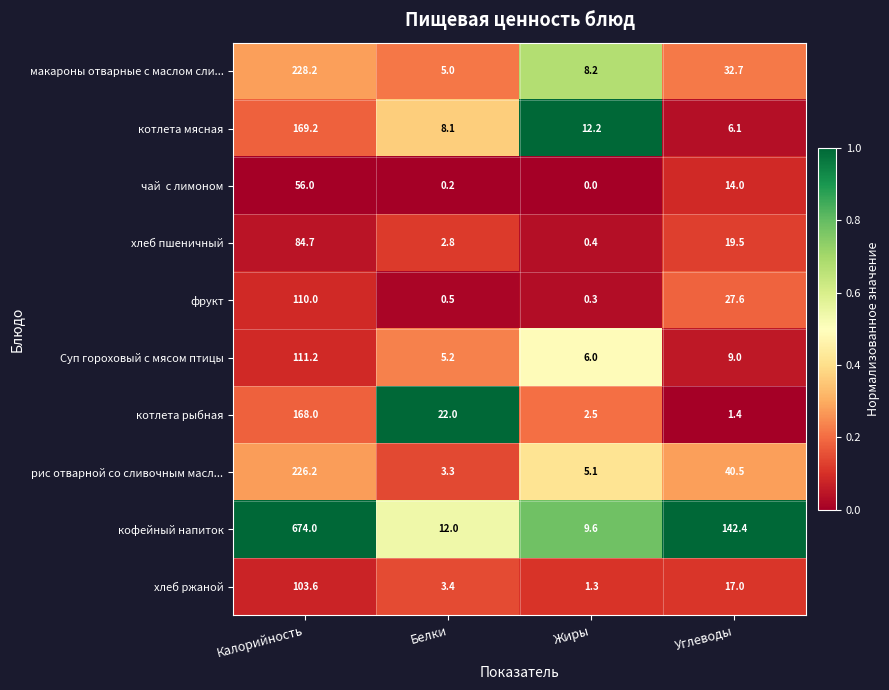

True or false: Суп гороховый с мясом птицы has a value of 6.0 at Жиры.

True